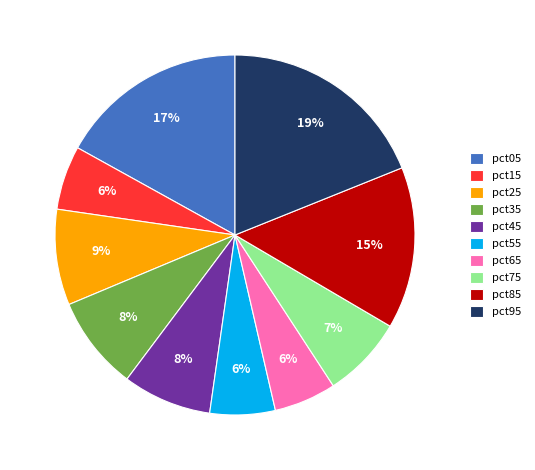

To the nearest percent, what is the difference between the largest and smallest slice percentages?

13%